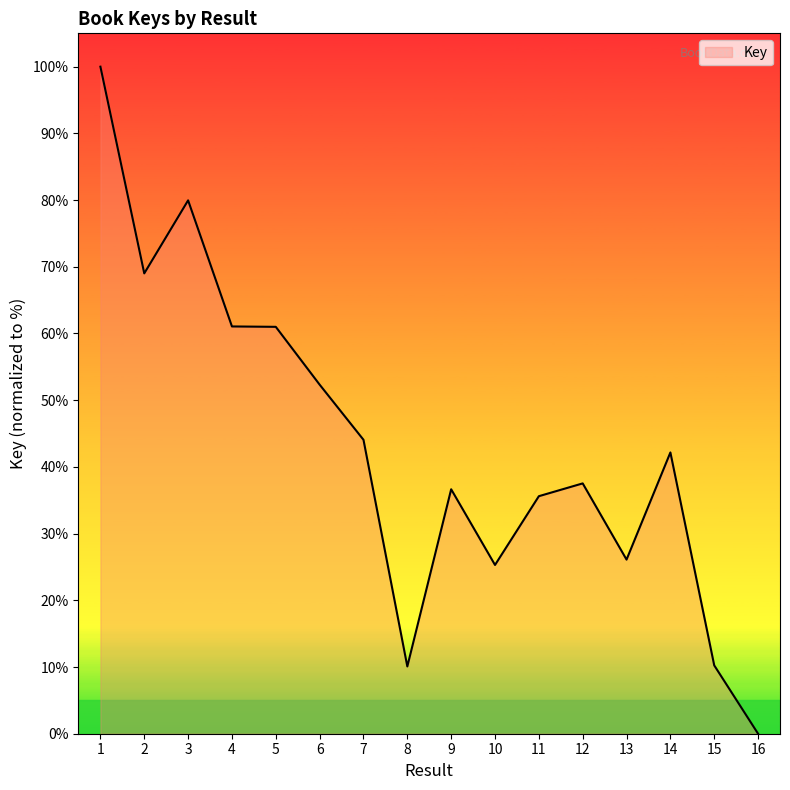

Approximately how many times larger is the value at 3 compared to 2?

1.2